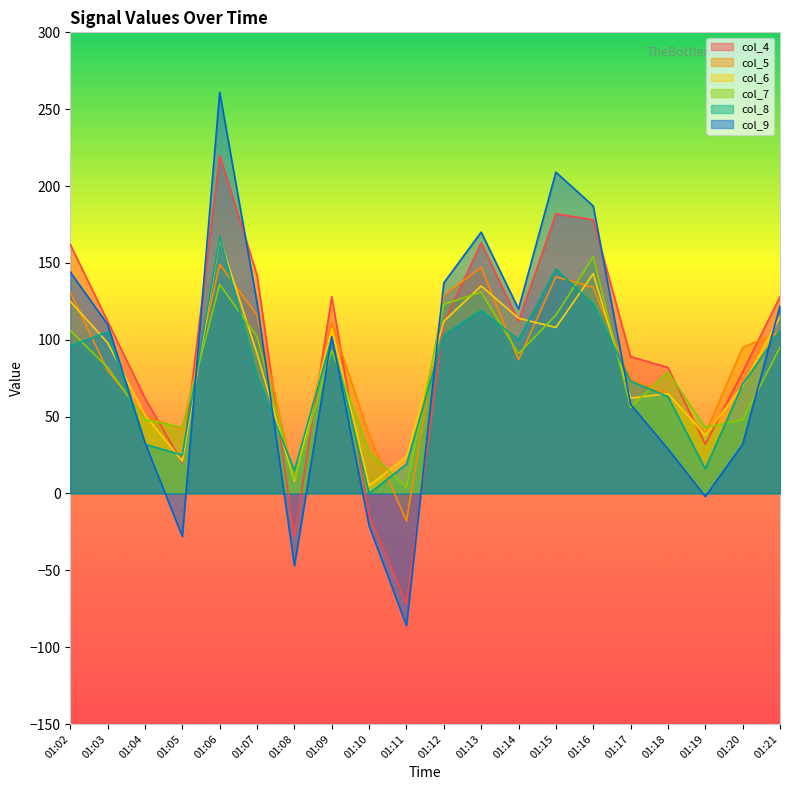

Between 01:07 and 01:16, which is larger?

01:16